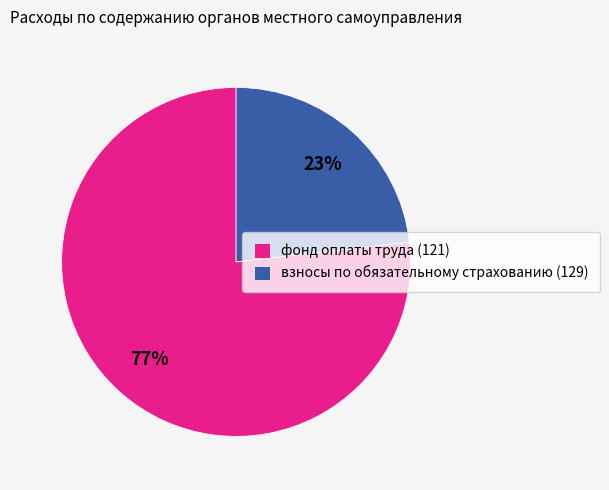

Do фонд оплаты труда (121) and взносы по обязательному страхованию (129) together represent more than half of the pie?

Yes